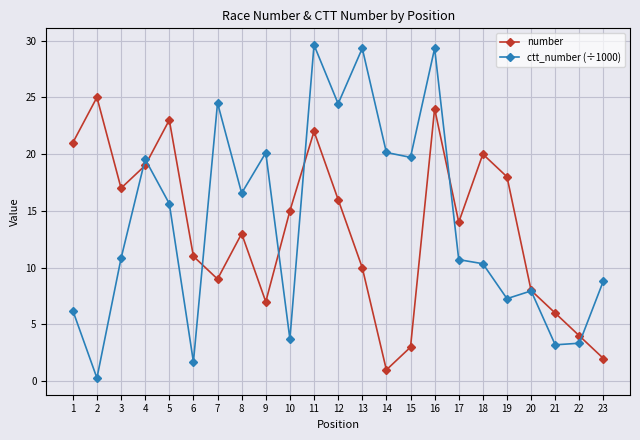

Which series has the widest spread of values?

ctt_number (÷1000)